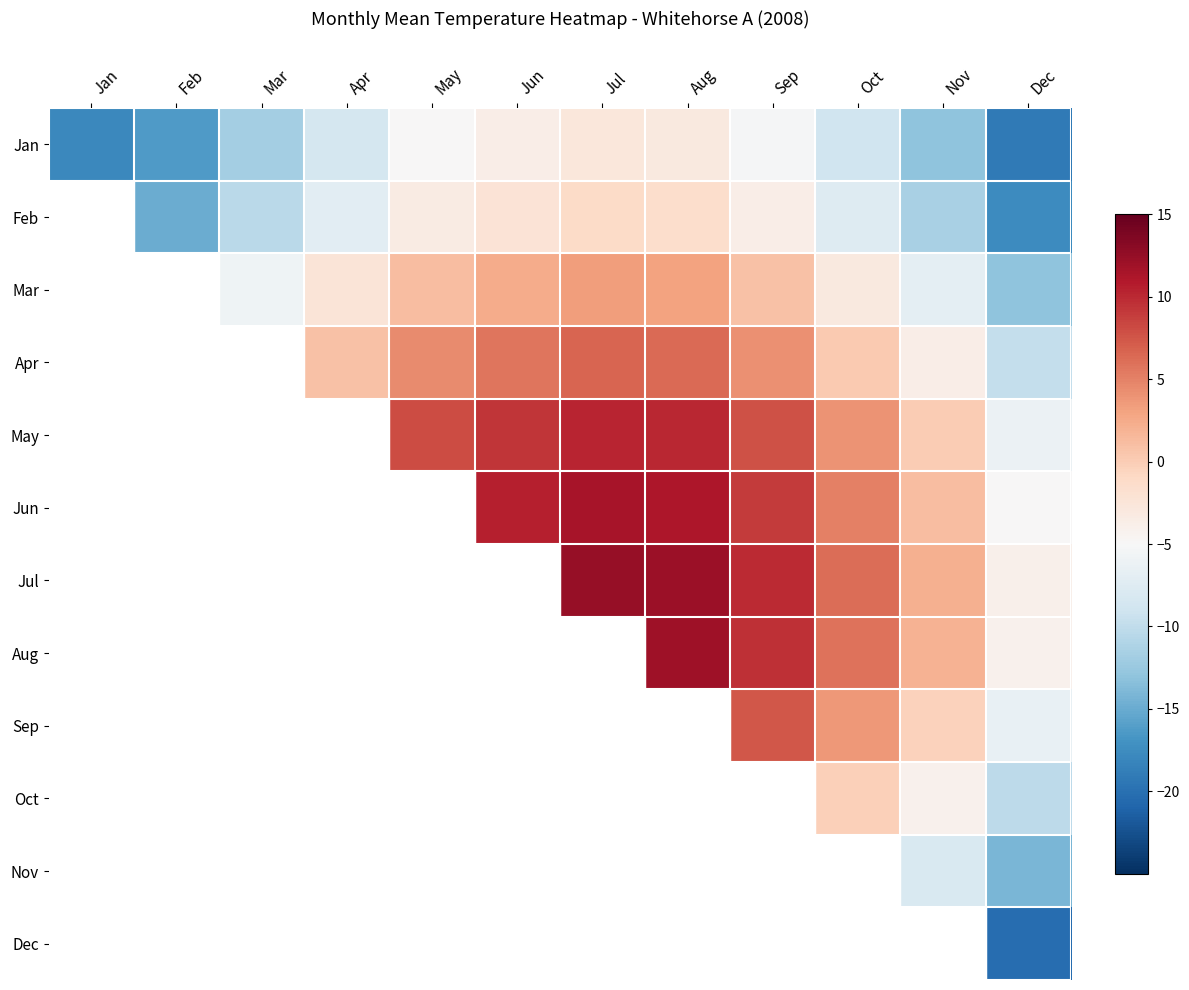

At how many categories does at least one series exceed 6?

6